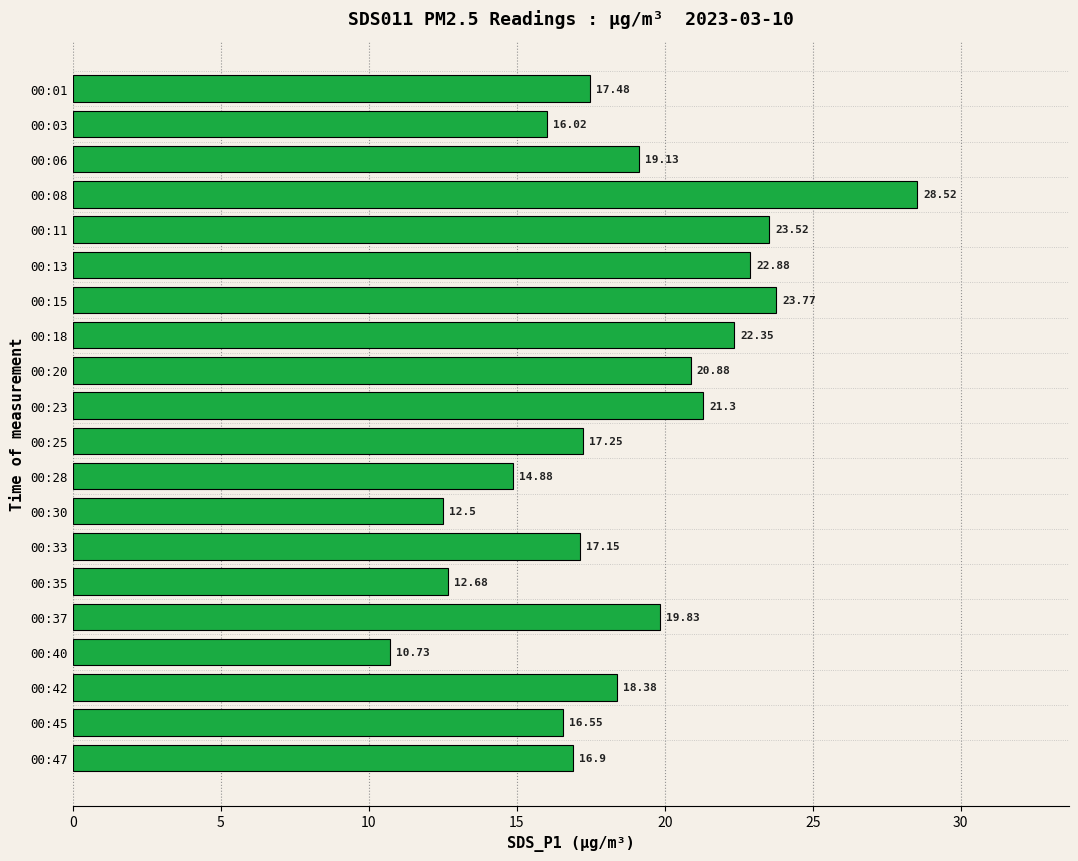

What is the difference between the maximum and second lowest values?

16.0